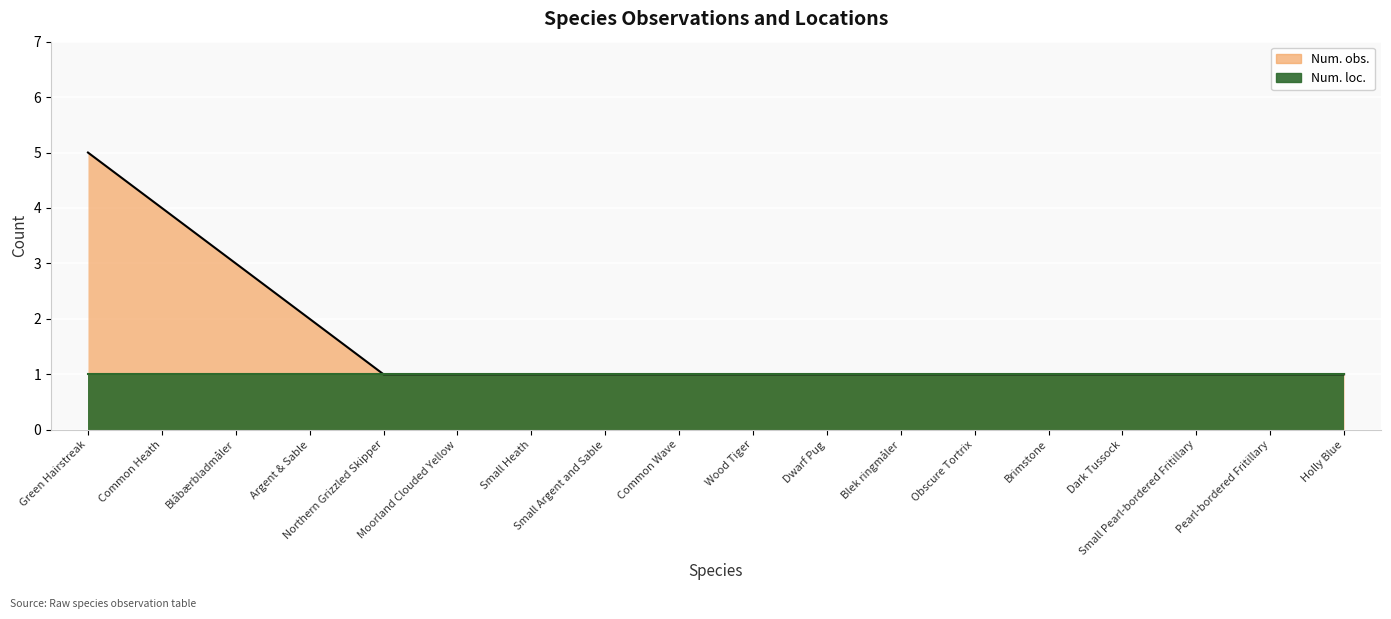

Reading right to left, list all the values displayed in this chart.

1	1	1	1	1	1	1	1	1	1	1	1	1	1	2	3	4	5